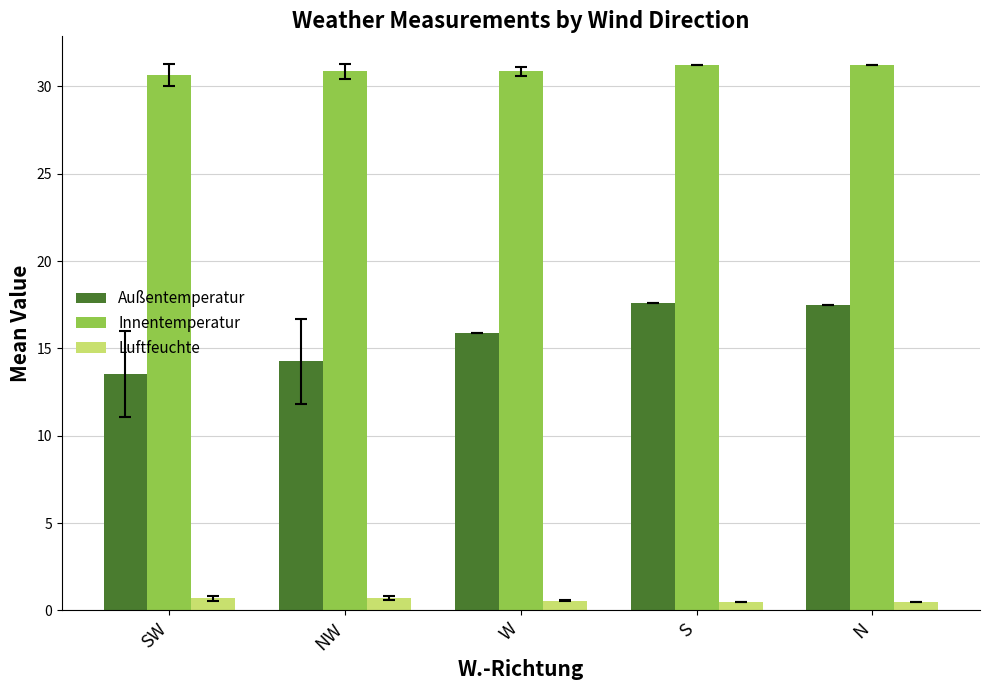

The Innentemperatur series shows 12.8 at NW. True or false?

False